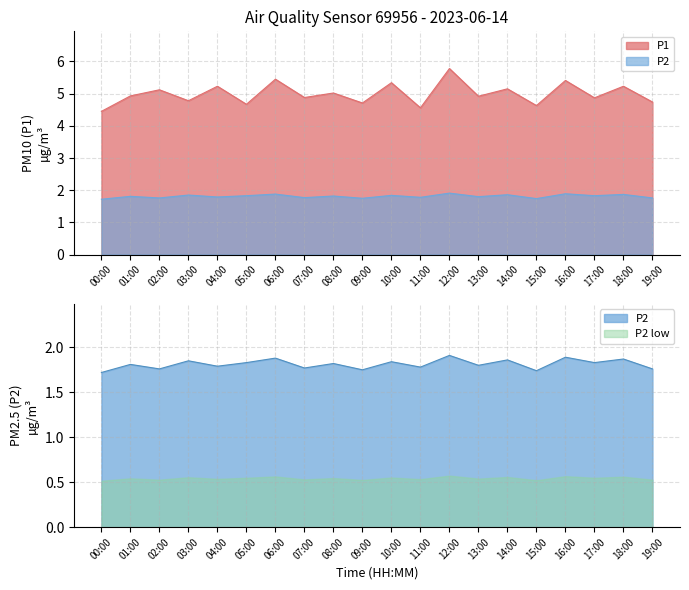

What is the value of the P2 point at the 7th from the left?

1.9